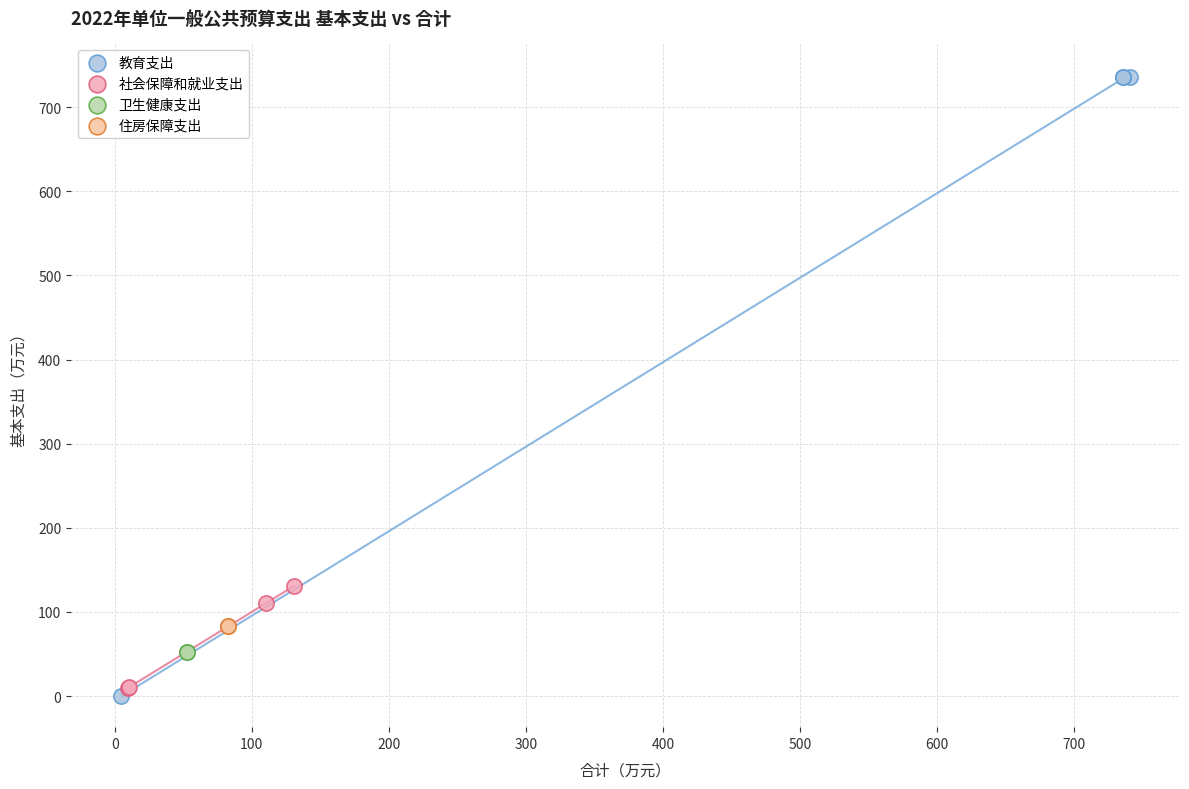

What are all the series names shown in the legend?

教育支出, 社会保障和就业支出, 卫生健康支出, 住房保障支出